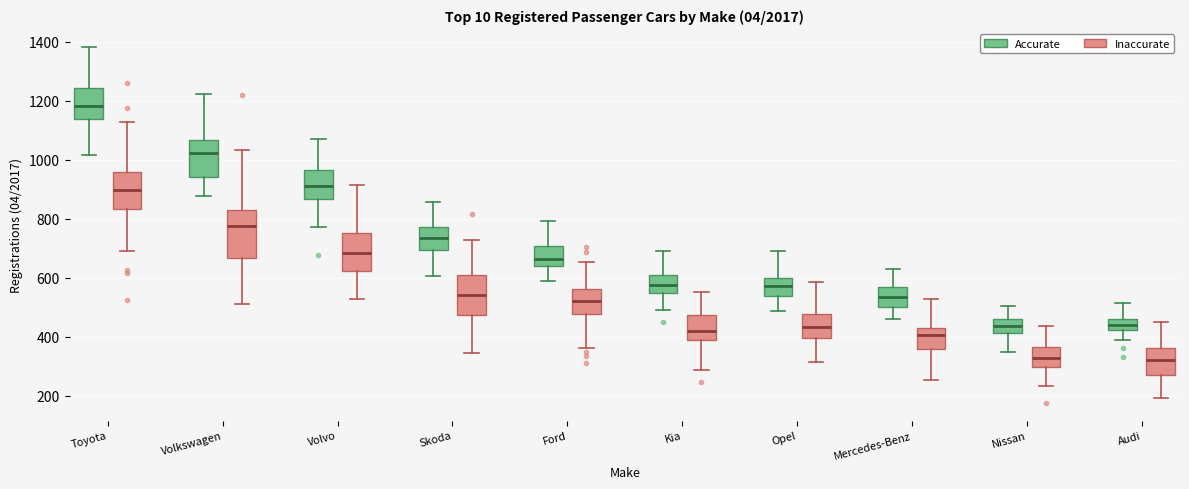

Where is the upper edge of the box for Toyota (Inaccurate) on the y-axis? The values are not printed on the chart, so give them approximately, as read against the axis.

960